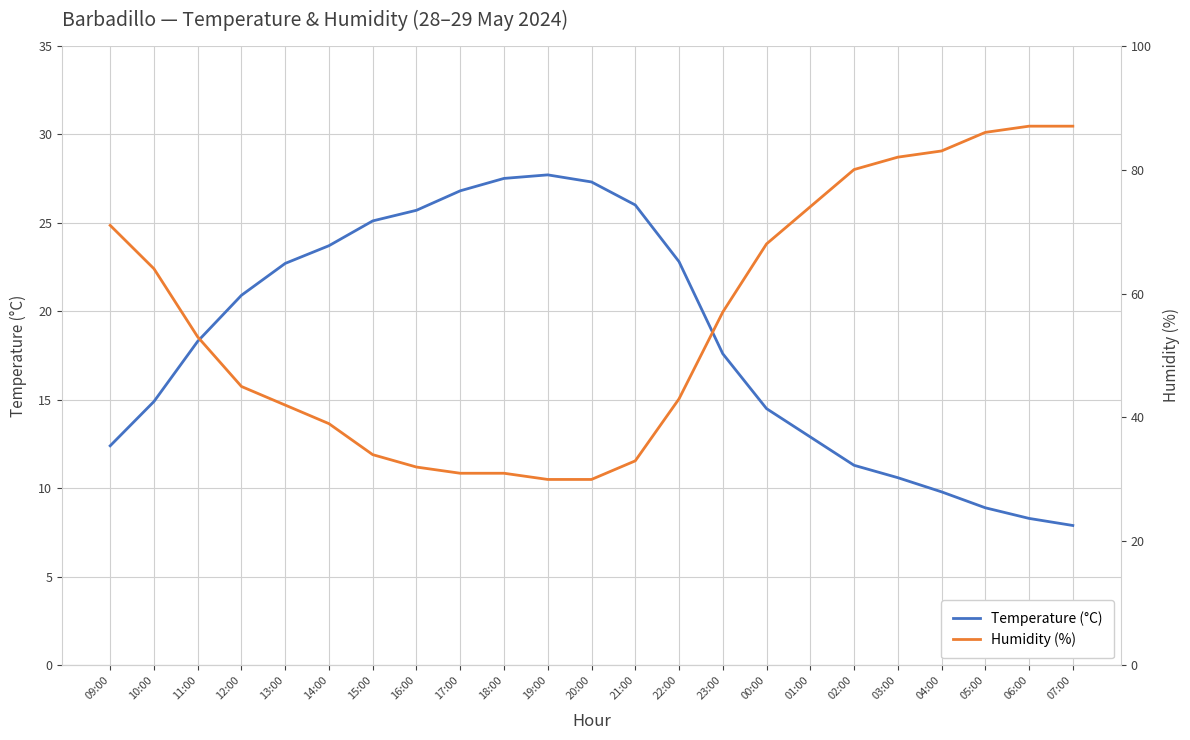

List the labels in order of Humidity (%) value, largest first.

06:00, 07:00, 05:00, 04:00, 03:00, 02:00, 01:00, 09:00, 00:00, 10:00, 23:00, 11:00, 12:00, 22:00, 13:00, 14:00, 15:00, 21:00, 16:00, 17:00, 18:00, 19:00, 20:00